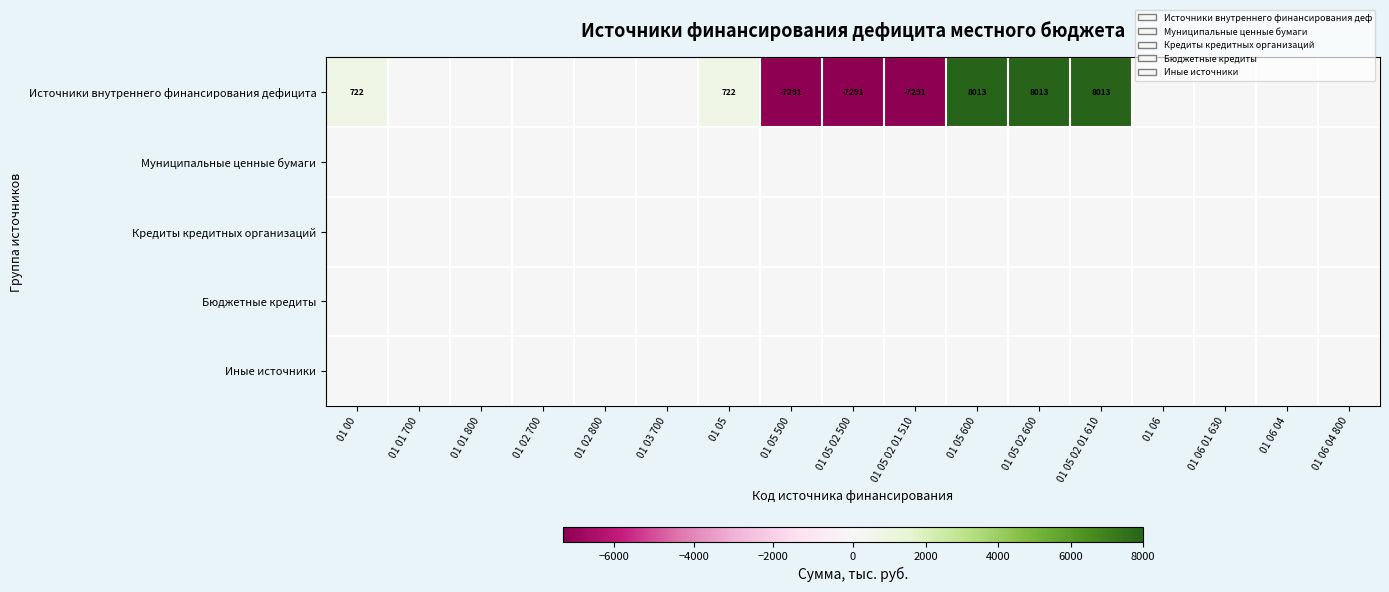

At how many categories does at least one series exceed 2872?

3